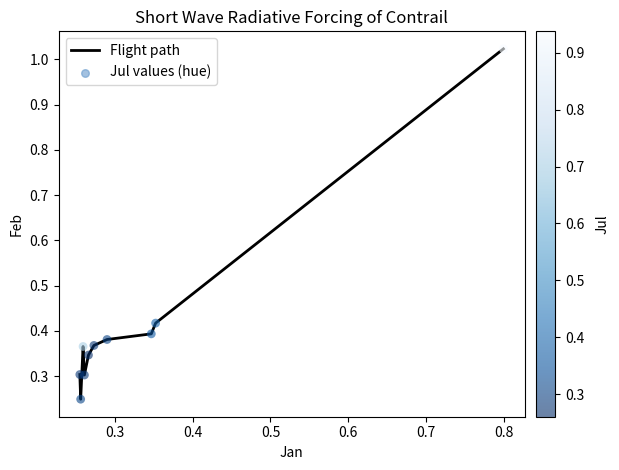

What is the difference between the maximum and minimum values?

0.8